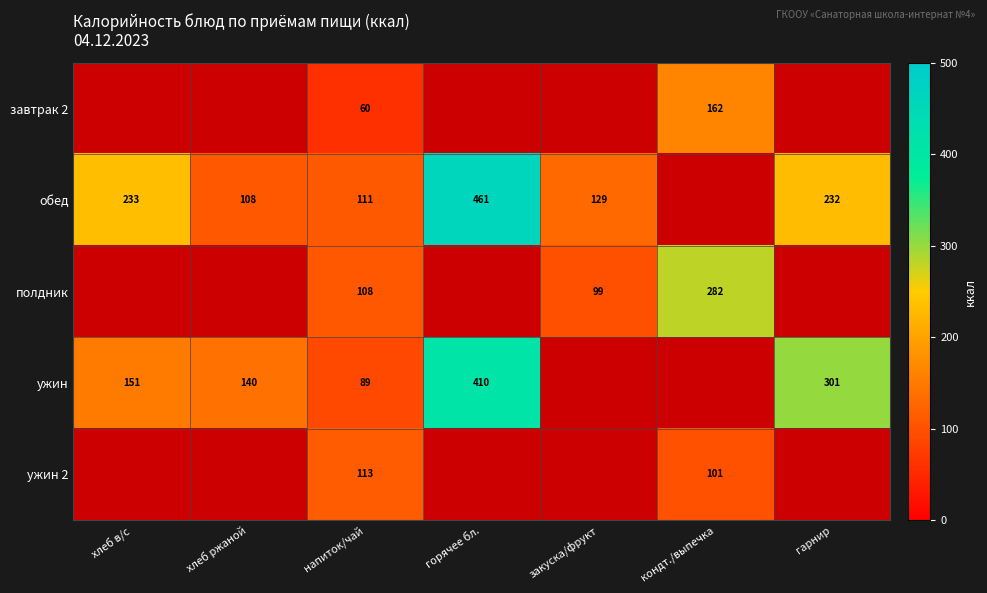

What is the sum of the ужин values at горячее бл. and гарнир?

711